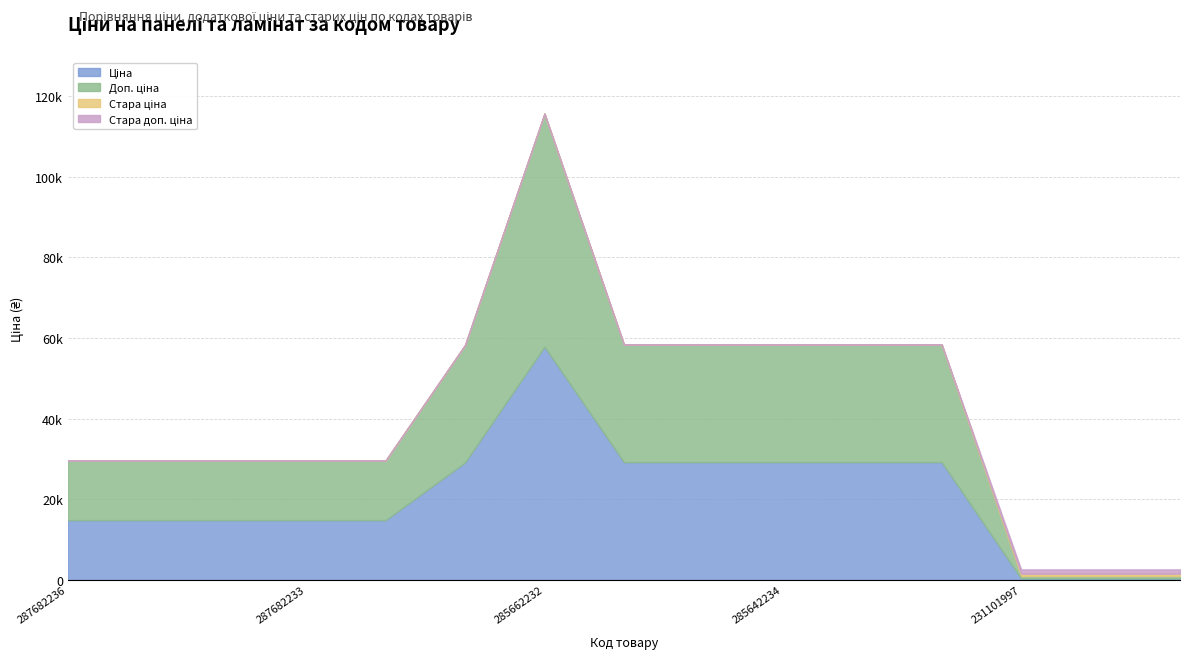

At which label does Ціна first exceed 14800?

287682236